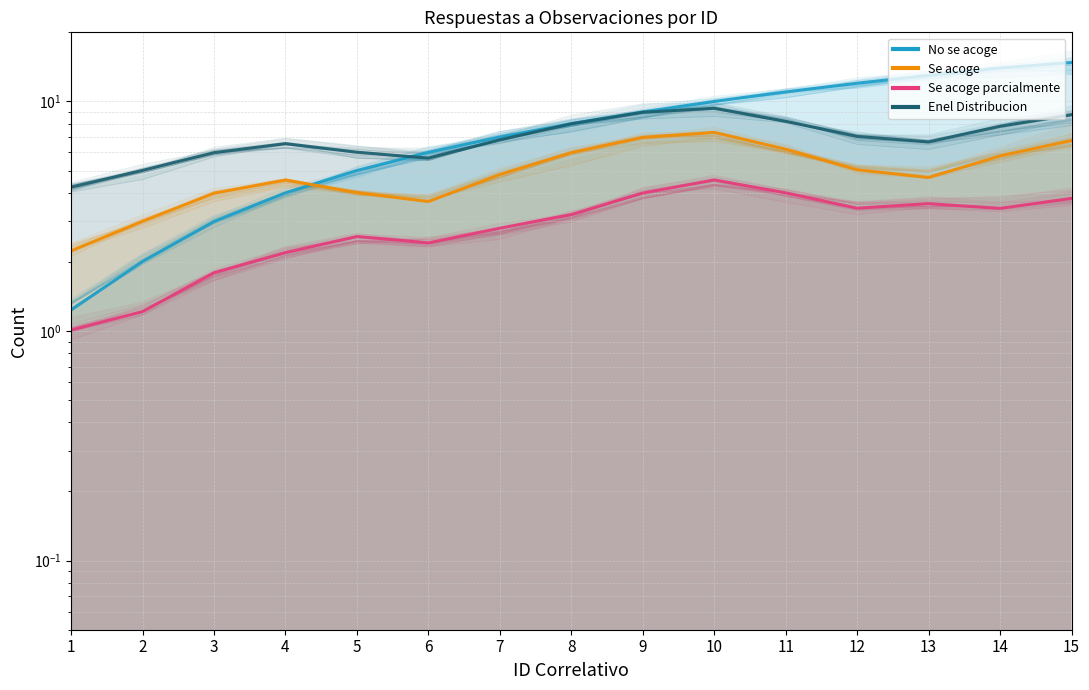

Where do No se acoge and Se acoge first cross each other?

4 and 5